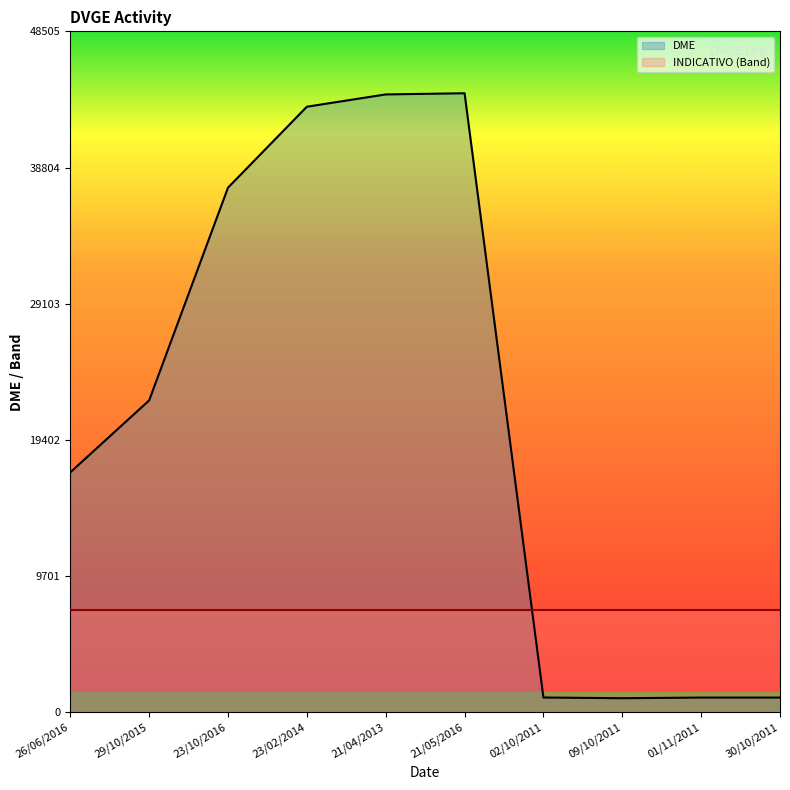

Which has a higher value, 29/10/2015 or 01/11/2011?

29/10/2015